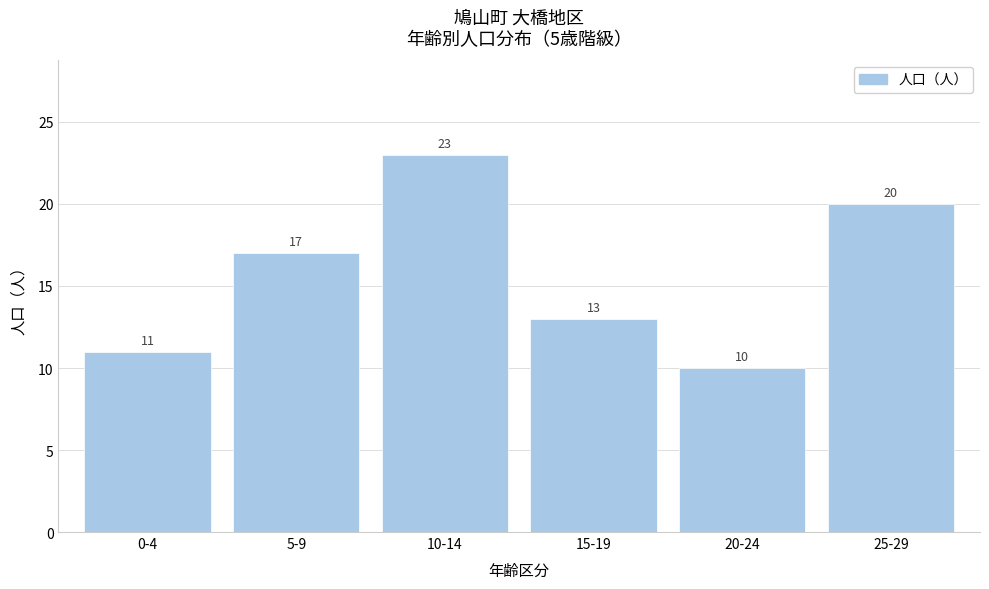

Reading left to right, list all the values displayed in this chart.

11	17	23	13	10	20